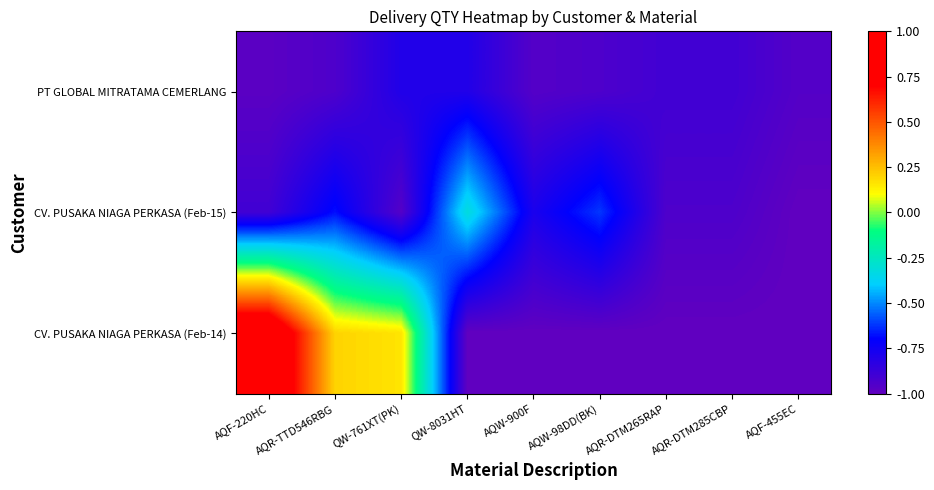

How many categories are shown in the chart?

9